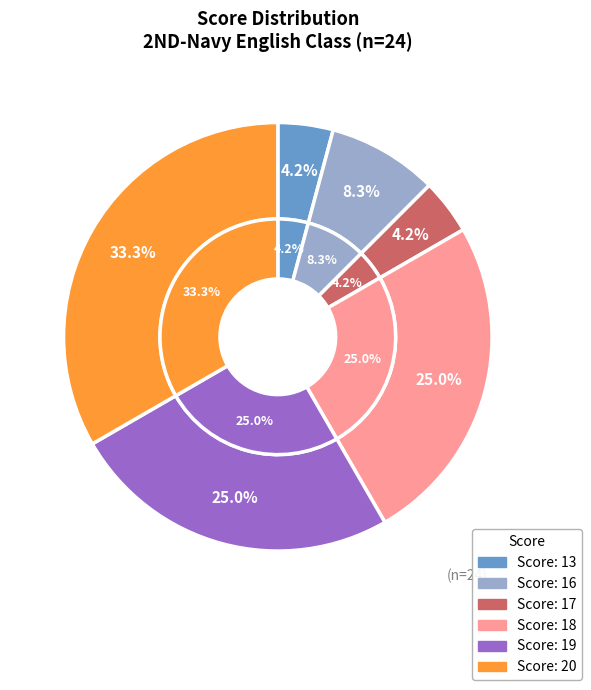

Is there a majority slice in this chart?

No